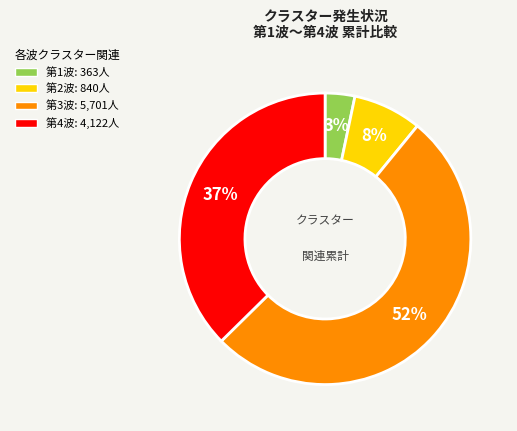

Between 第4波 and 第1波, which is larger?

第4波